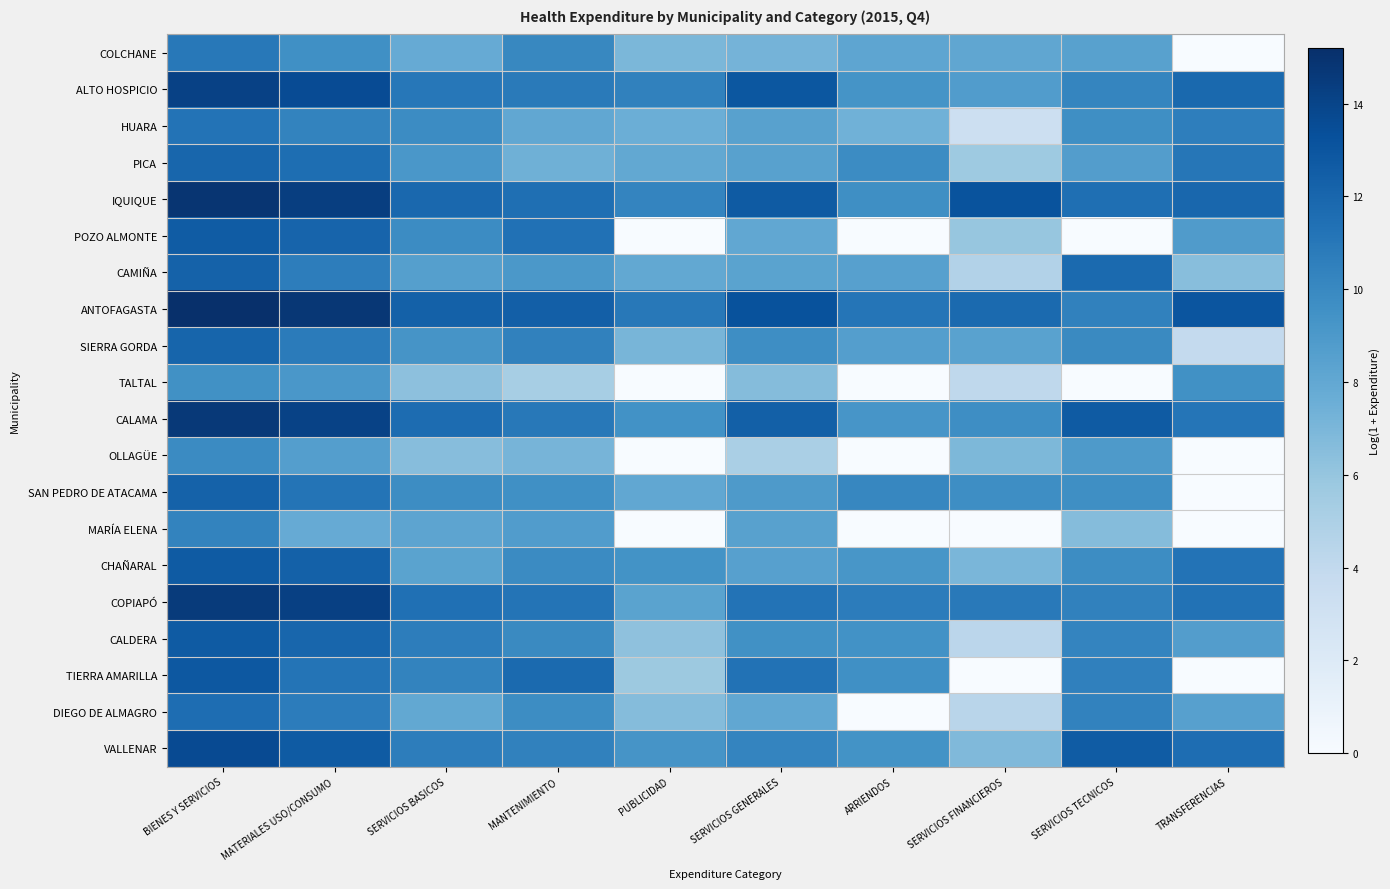

What is the greatest value displayed?

15.2